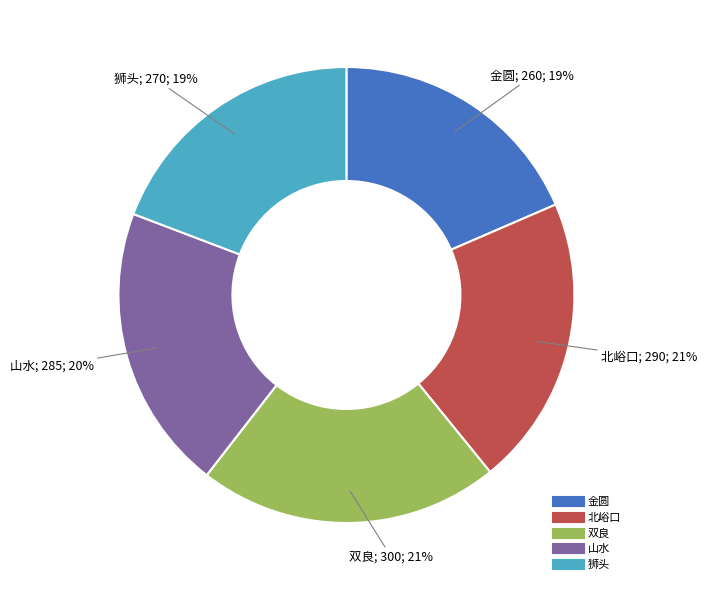

Is it true that 山水 is 29% of the pie?

False